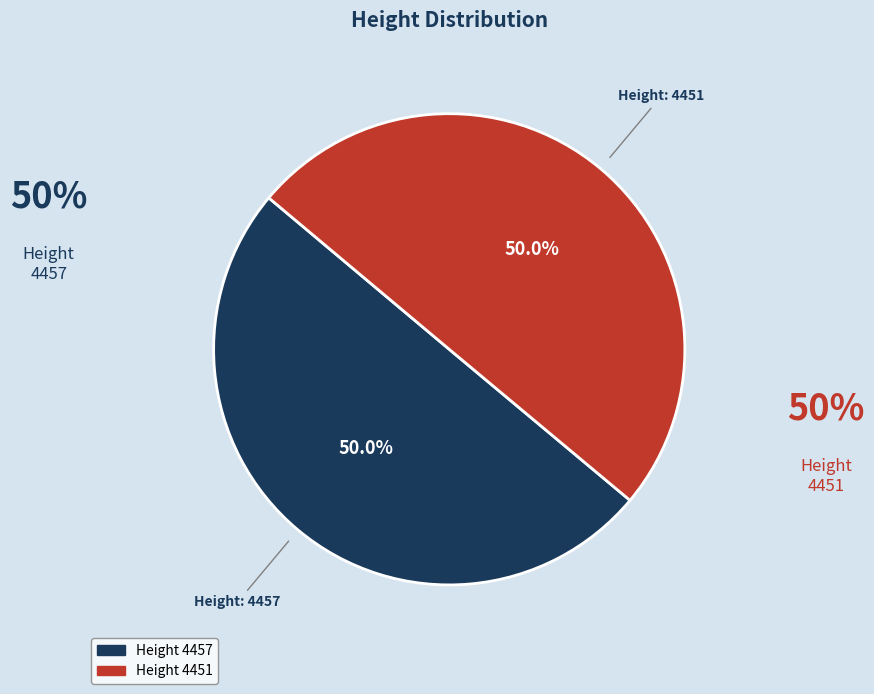

How much of the chart is everything except 4451?

50.0%